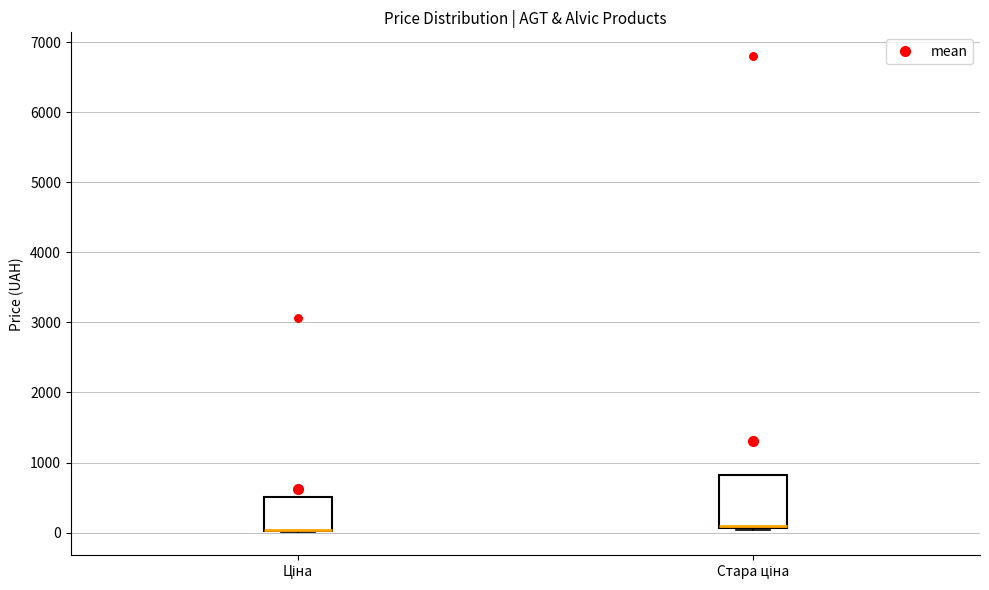

Where is the lower edge of the box for Стара ціна on the y-axis? The values are not printed on the chart, so give them approximately, as read against the axis.

100